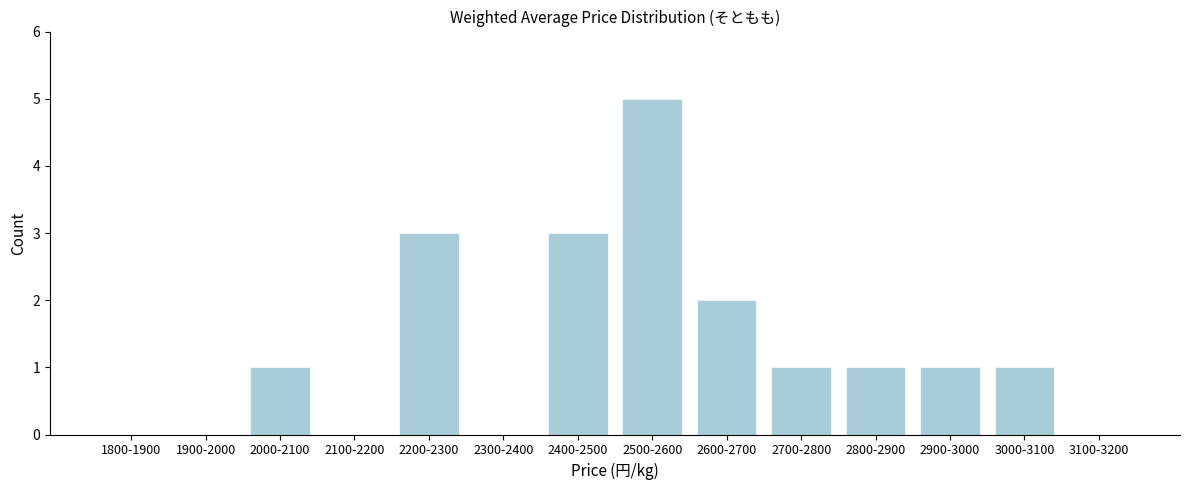

Reading left to right, list all the values displayed in this chart.

1800-1900=0	1900-2000=0	2000-2100=1	2100-2200=0	2200-2300=3	2300-2400=0	2400-2500=3	2500-2600=5	2600-2700=2	2700-2800=1	2800-2900=1	2900-3000=1	3000-3100=1	3100-3200=0